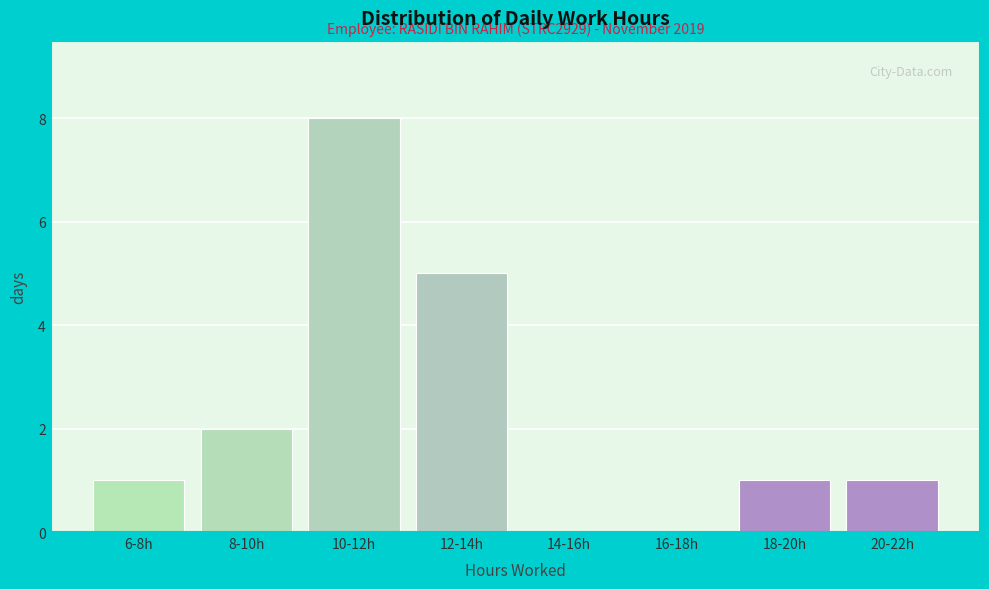

Reading left to right, extract all data points from this chart.

6-8h=1	8-10h=2	10-12h=8	12-14h=5	14-16h=0	16-18h=0	18-20h=1	20-22h=1